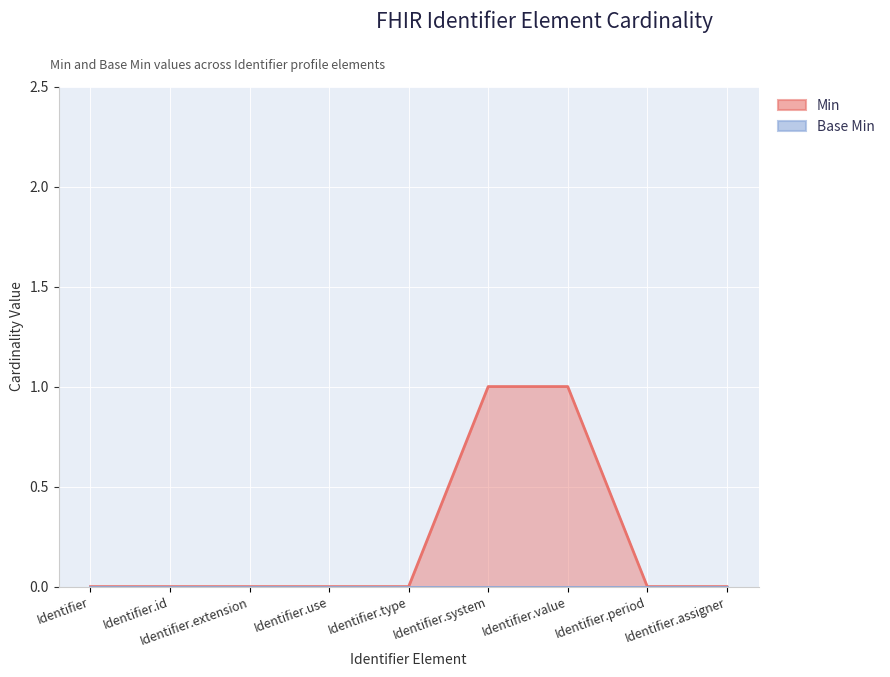

Is it true that the value at Identifier.extension is -1?

False